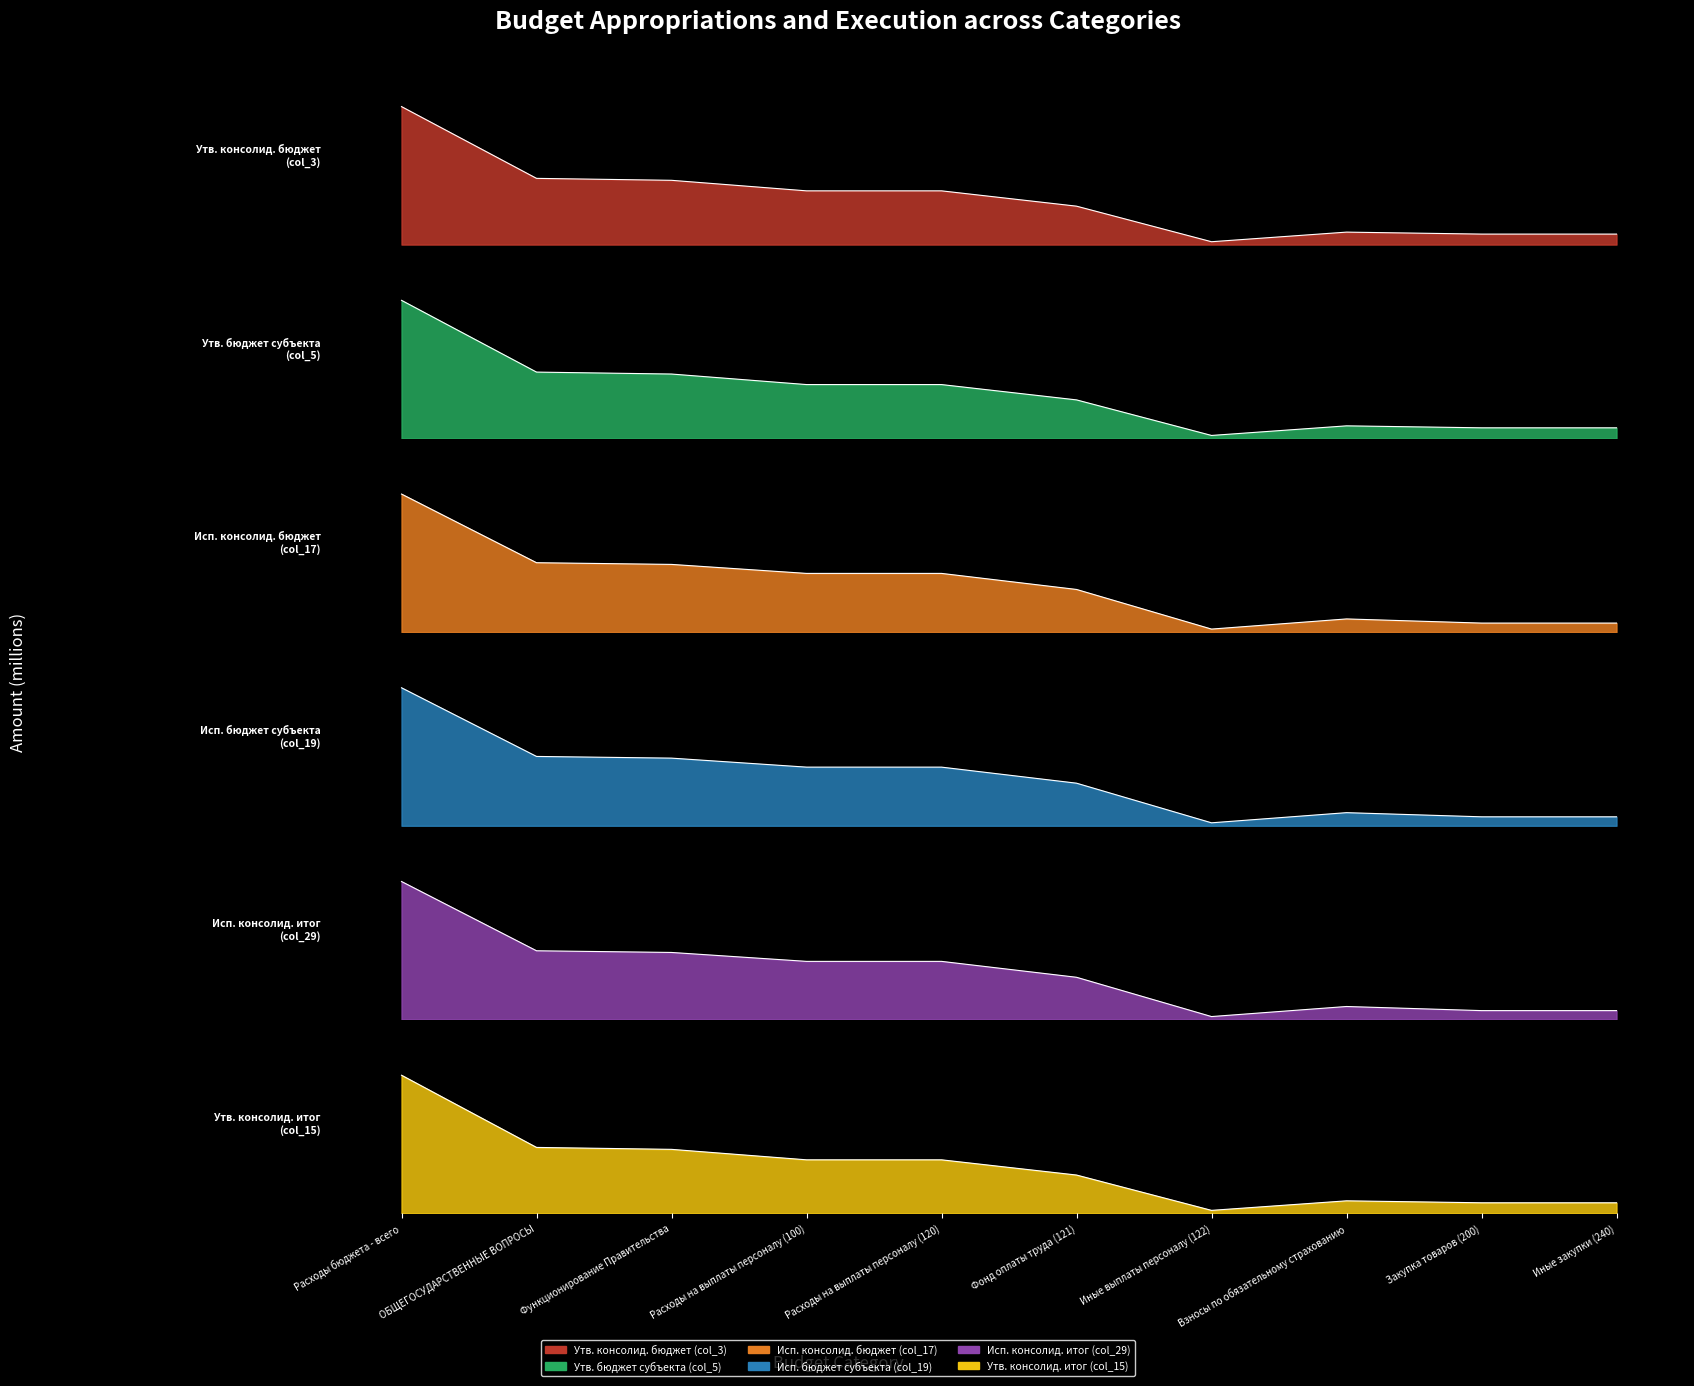

Where is Исп. консолид. итог (col_29) nearest to the value 8?

Функционирование Правительства